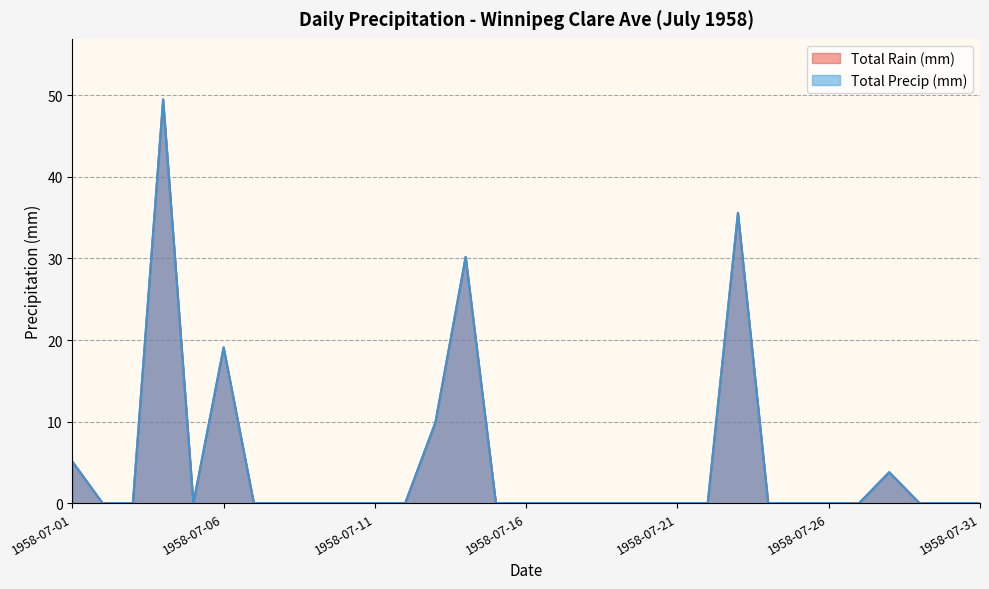

How many positive values does the Total Precip (mm) series have?

7